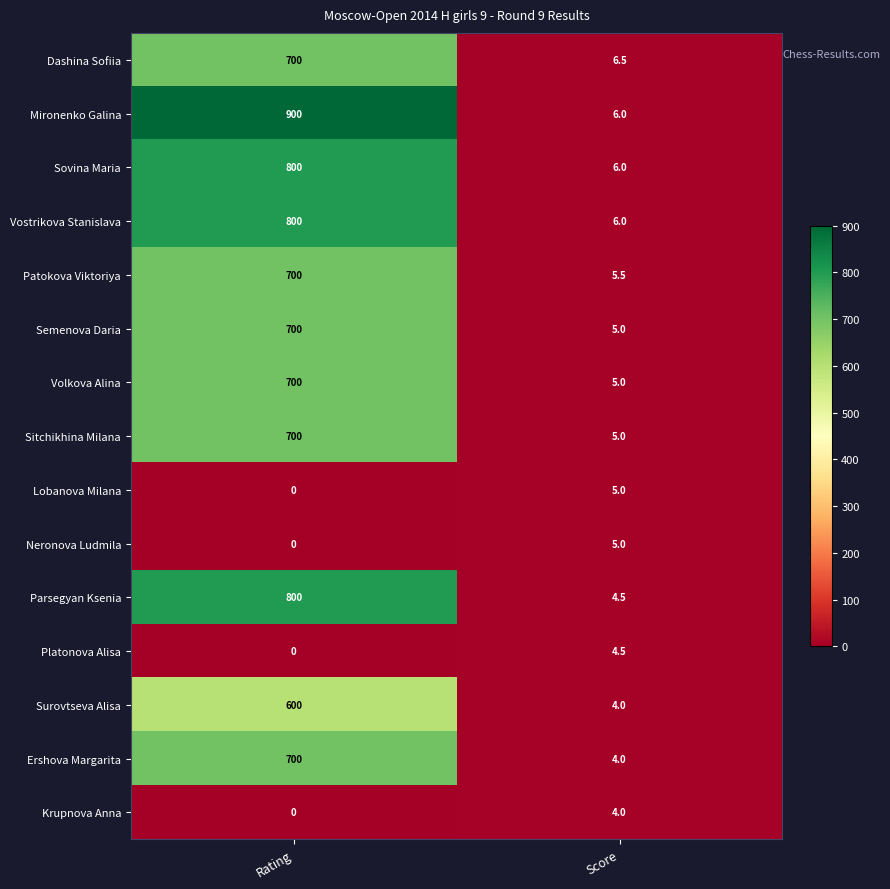

How many categories are shown in the chart?

2